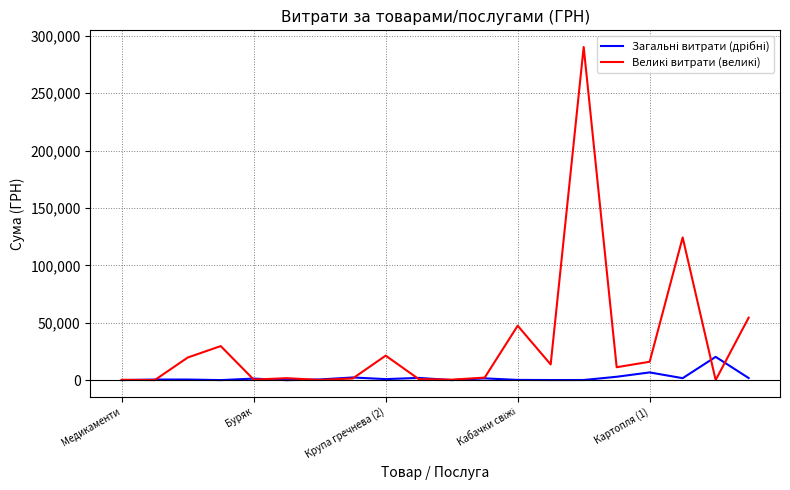

What is the greatest value displayed?

290101.4